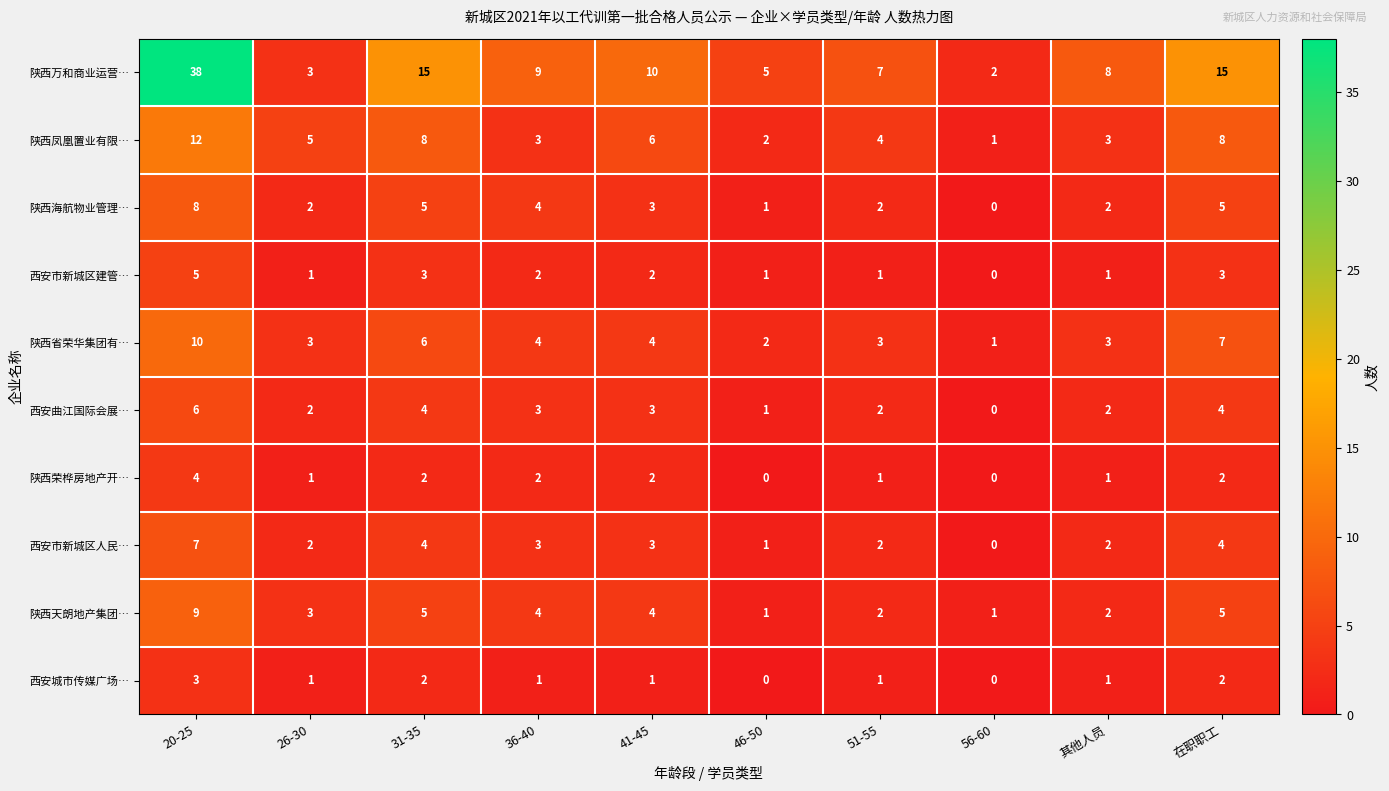

How many 西安城市传媒广场… values are between 1 and 2?

7